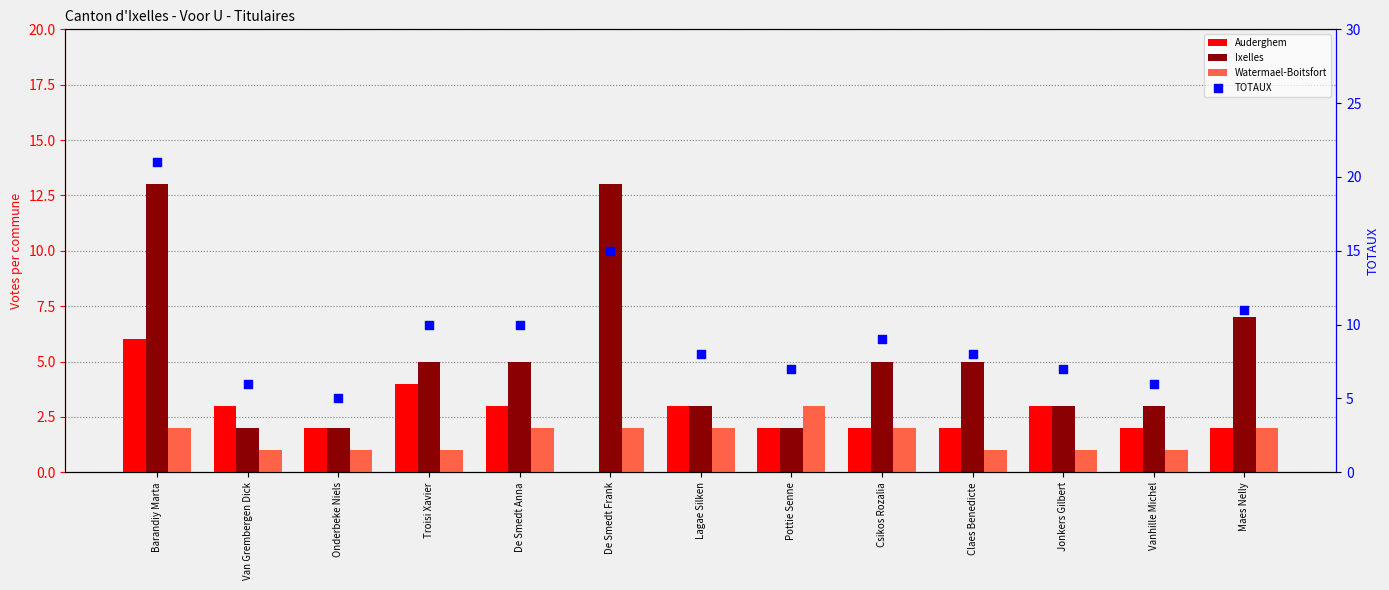

Is the value of Watermael-Boitsfort at Lagae Silken greater than the value of Auderghem at Vanhille Michel?

No